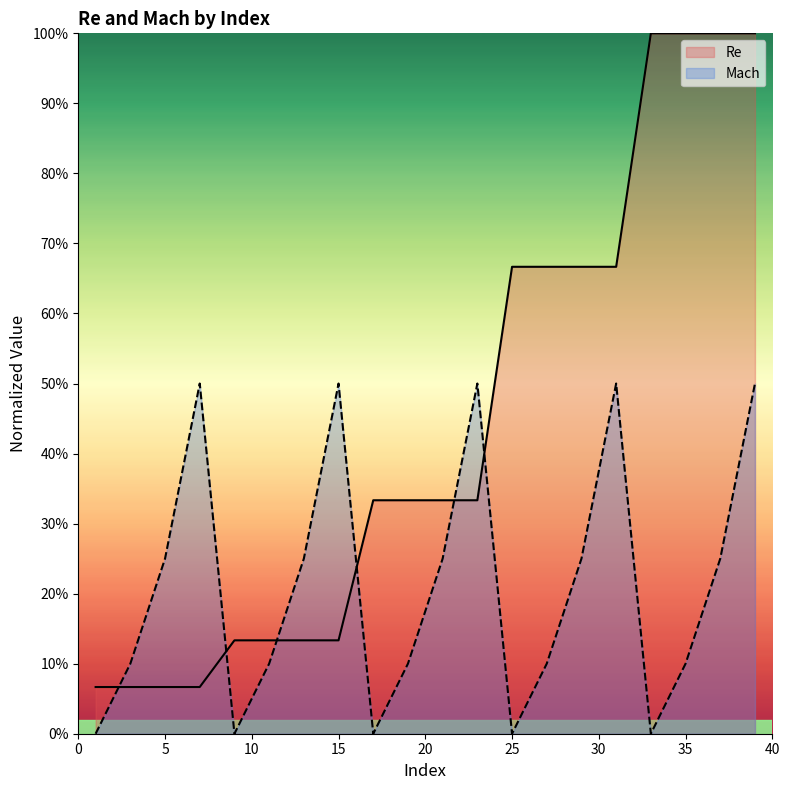

What is the difference between the maximum and second lowest values in the Mach series?

0.5